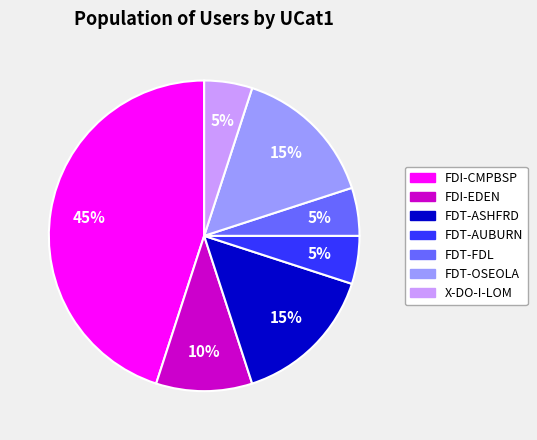

To the nearest percent, what is the combined percentage of X-DO-I-LOM and FDT-ASHFRD?

20%